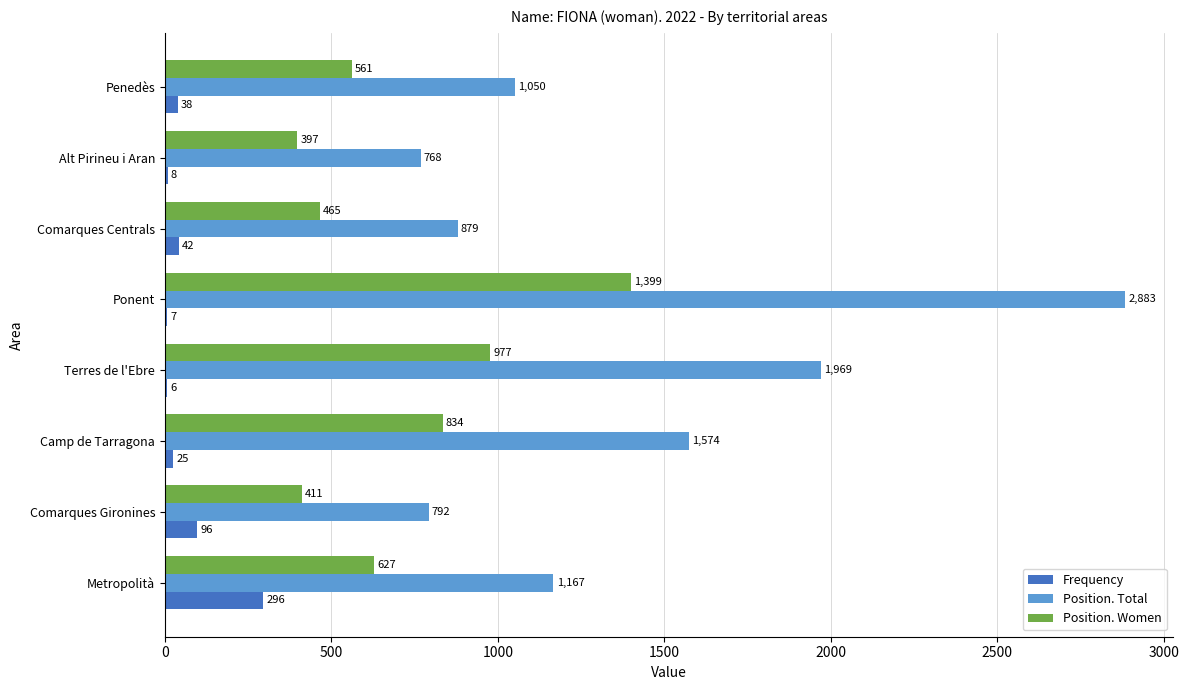

Which category has the highest value in the Frequency series?

Metropolità